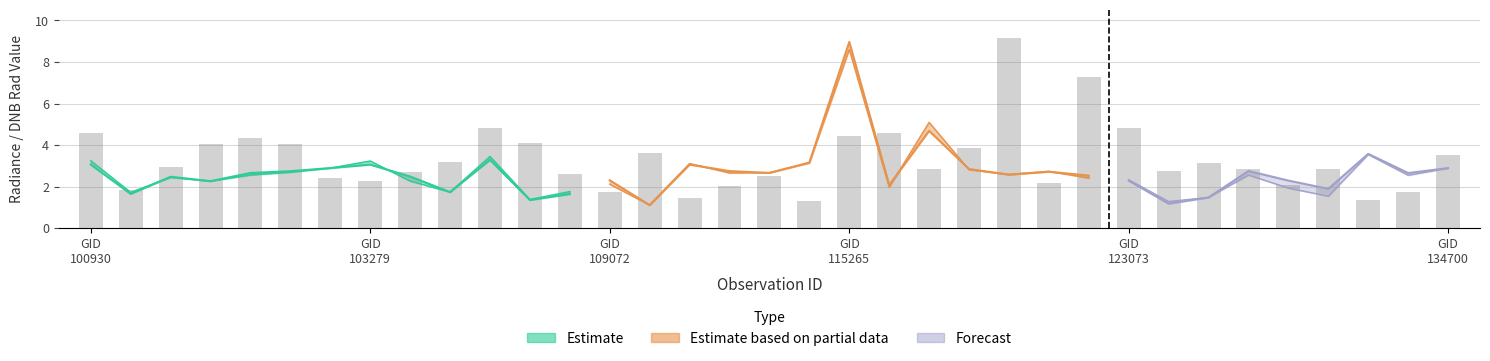

What is the sum of all rade9_aggzone_norm values?

93.7